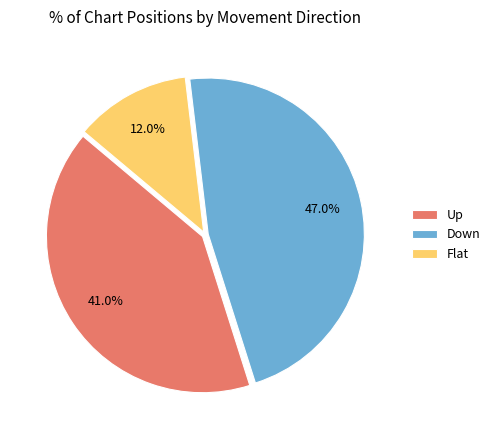

What is the smallest slice in the pie chart?

Flat